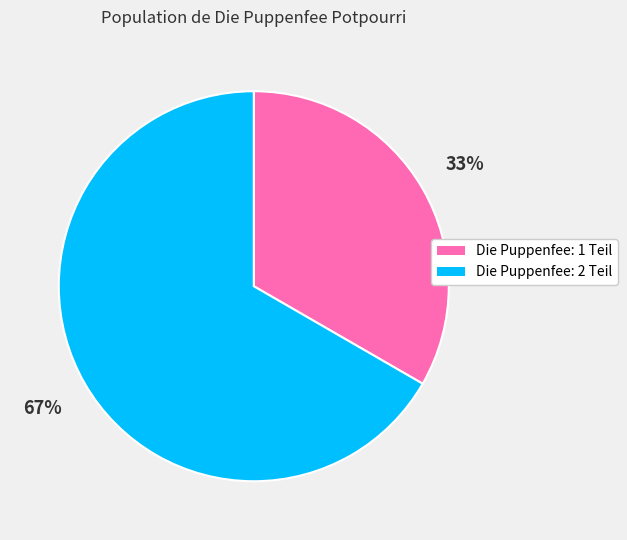

To the nearest percent, what is the average slice percentage?

50%